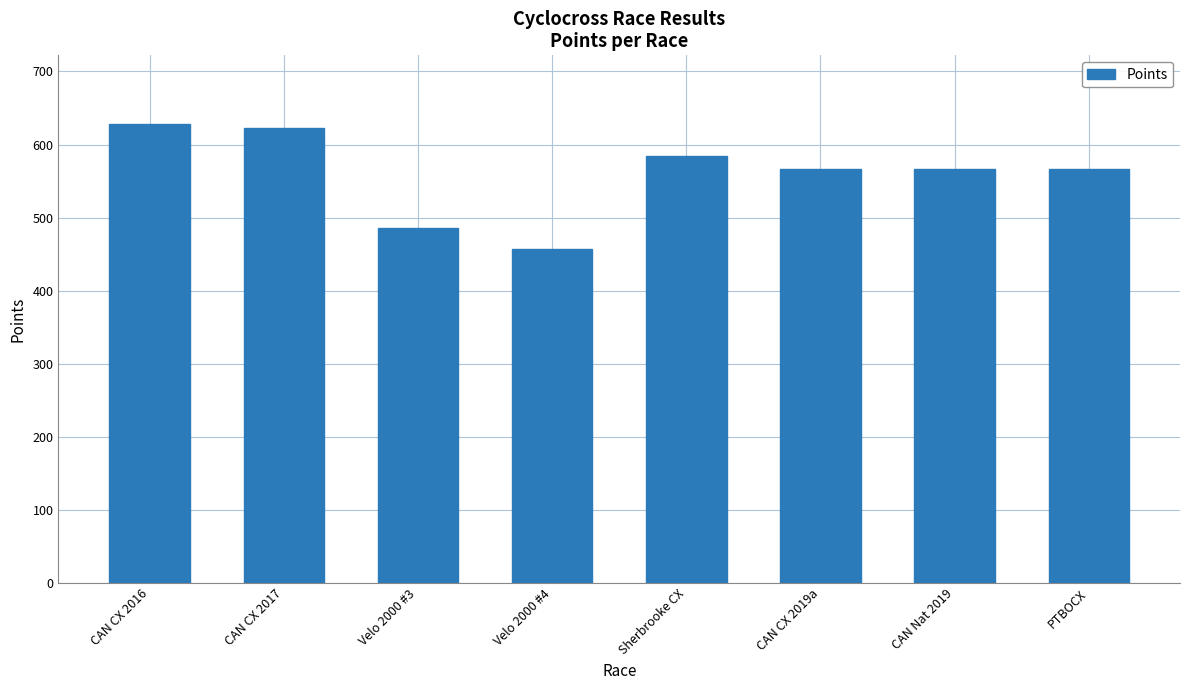

Count the number of values greater than 566.

4